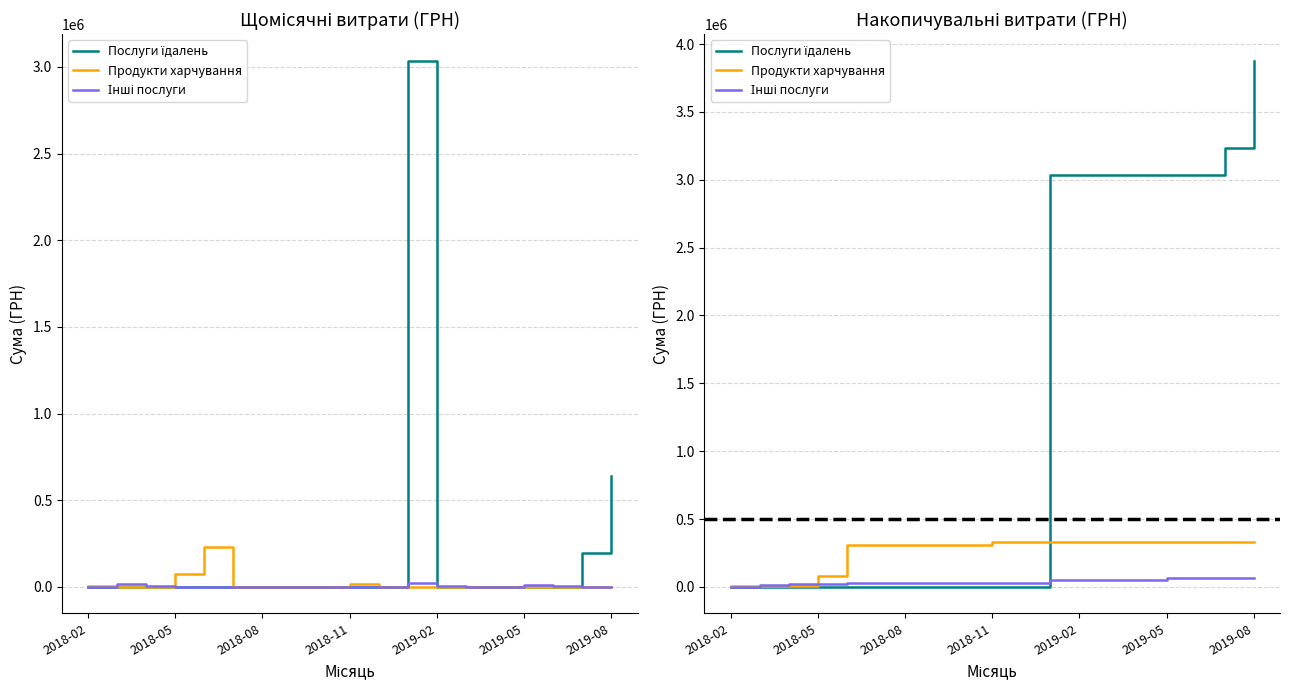

Between 12 and 10, which is larger?

12